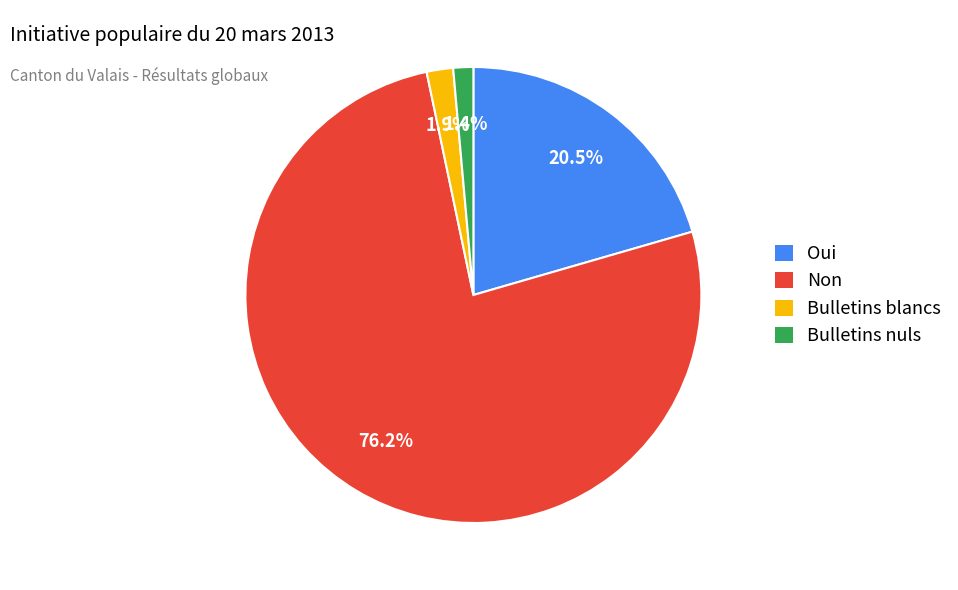

Combined, do Bulletins nuls and Bulletins blancs account for over 50%?

No